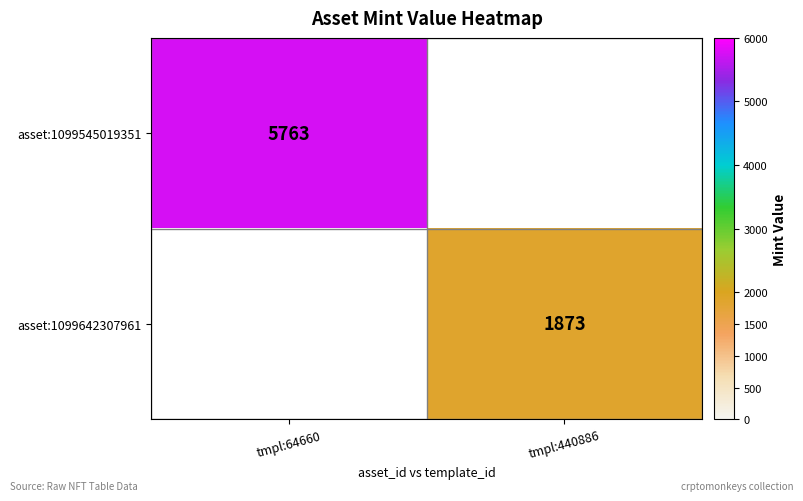

At how many categories does at least one series exceed 2006?

1